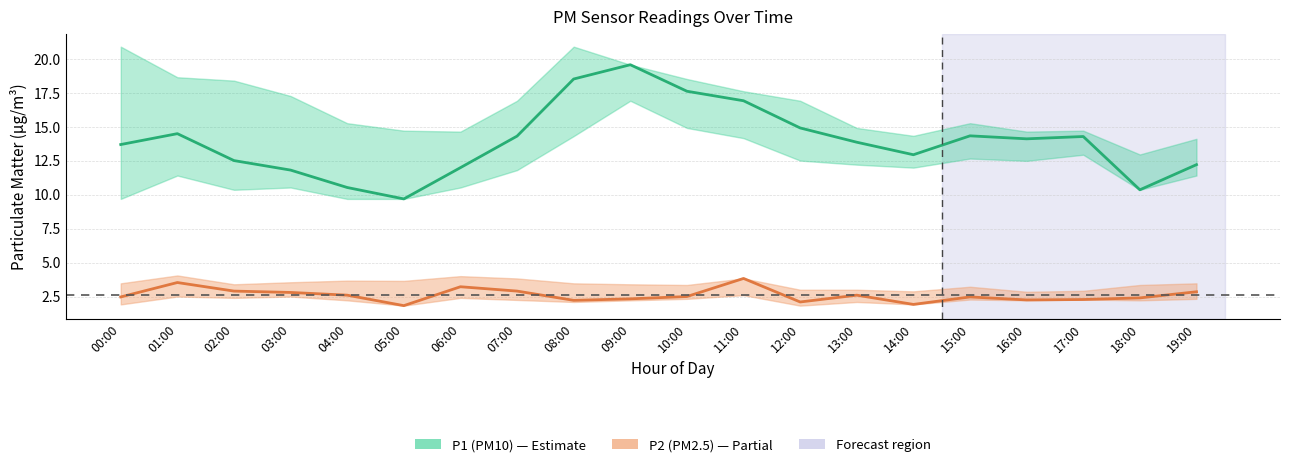

What position from the left is 19:00?

20